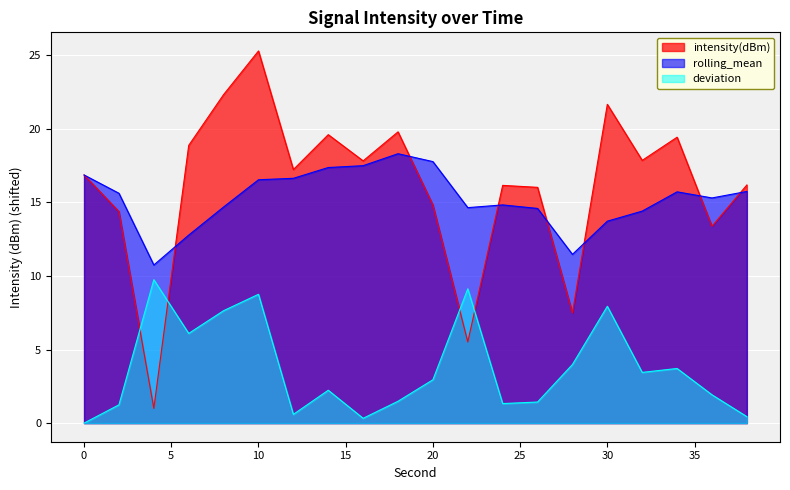

Reading left to right, what are all the values shown in this chart?

intensity(dBm): 0=16.9	2=14.4	4=1.0	6=18.9	8=22.3	10=25.3	12=17.2	14=19.6	16=17.8	18=19.8	20=14.8	22=5.5	24=16.2	26=16.0	28=7.5	30=21.7	32=17.9	34=19.4	36=13.4	38=16.2
rolling_mean: 0=16.9	2=15.6	4=10.7	6=12.8	8=14.7	10=16.5	12=16.6	14=17.4	16=17.5	18=18.3	20=17.8	22=14.6	24=14.8	26=14.6	28=11.5	30=13.7	32=14.4	34=15.7	36=15.3	38=15.7